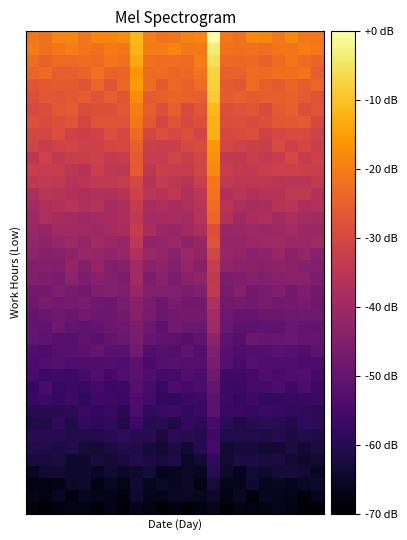

What is the smallest value displayed?

-70.0